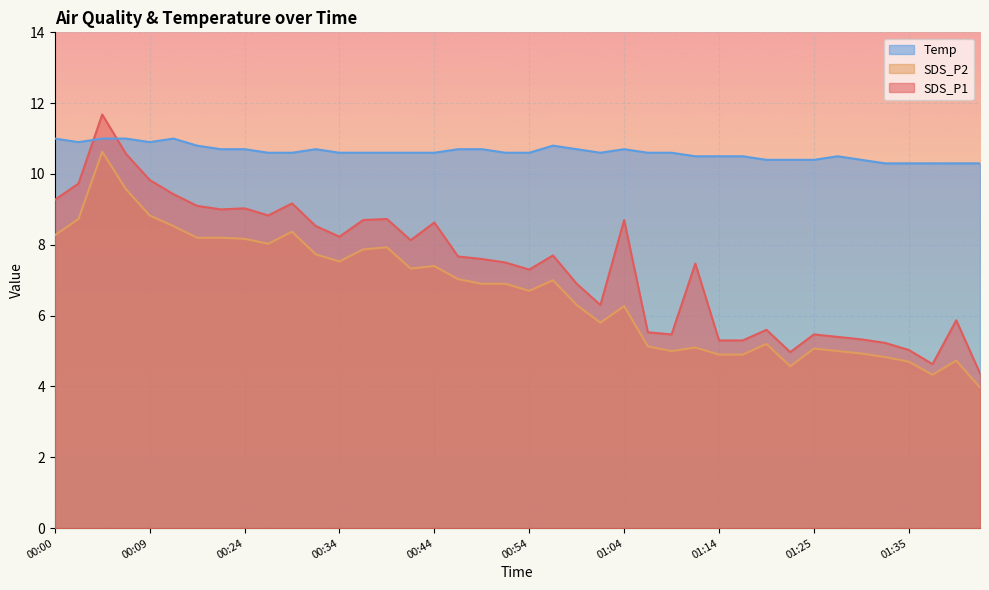

What is the difference between the highest and lowest values at 01:25?

5.3